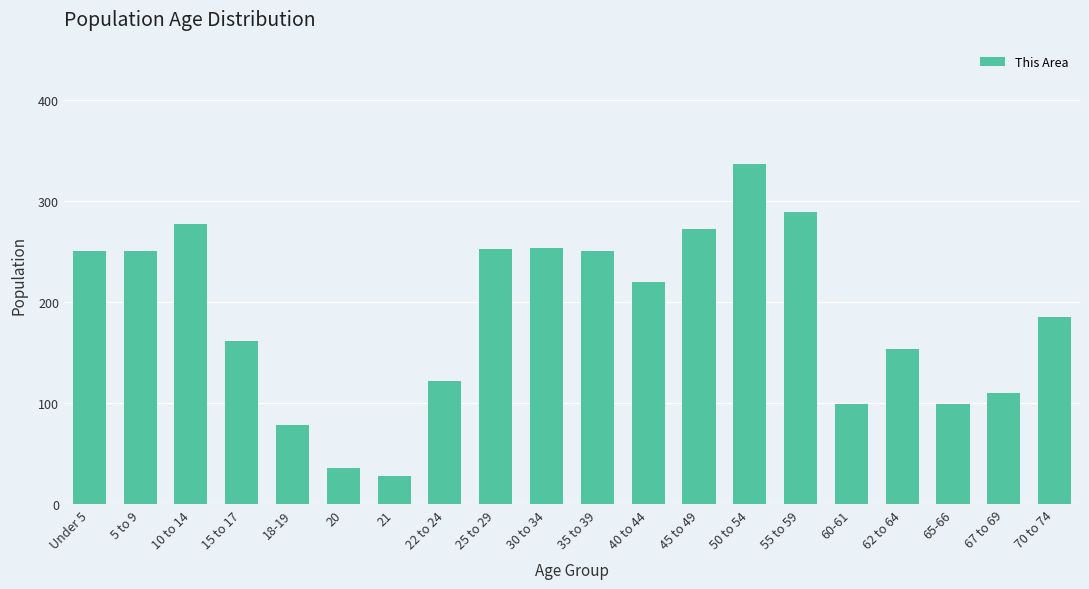

How many distinct data groups are displayed?

1